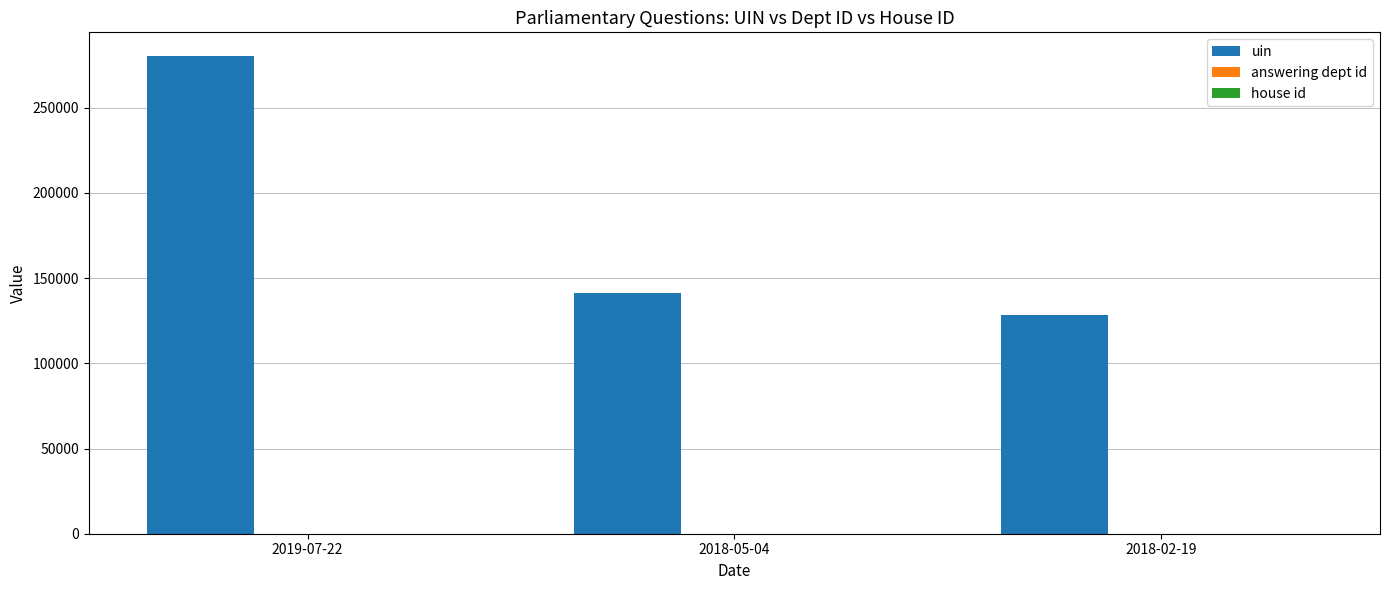

What is the sum of all uin values?

550093